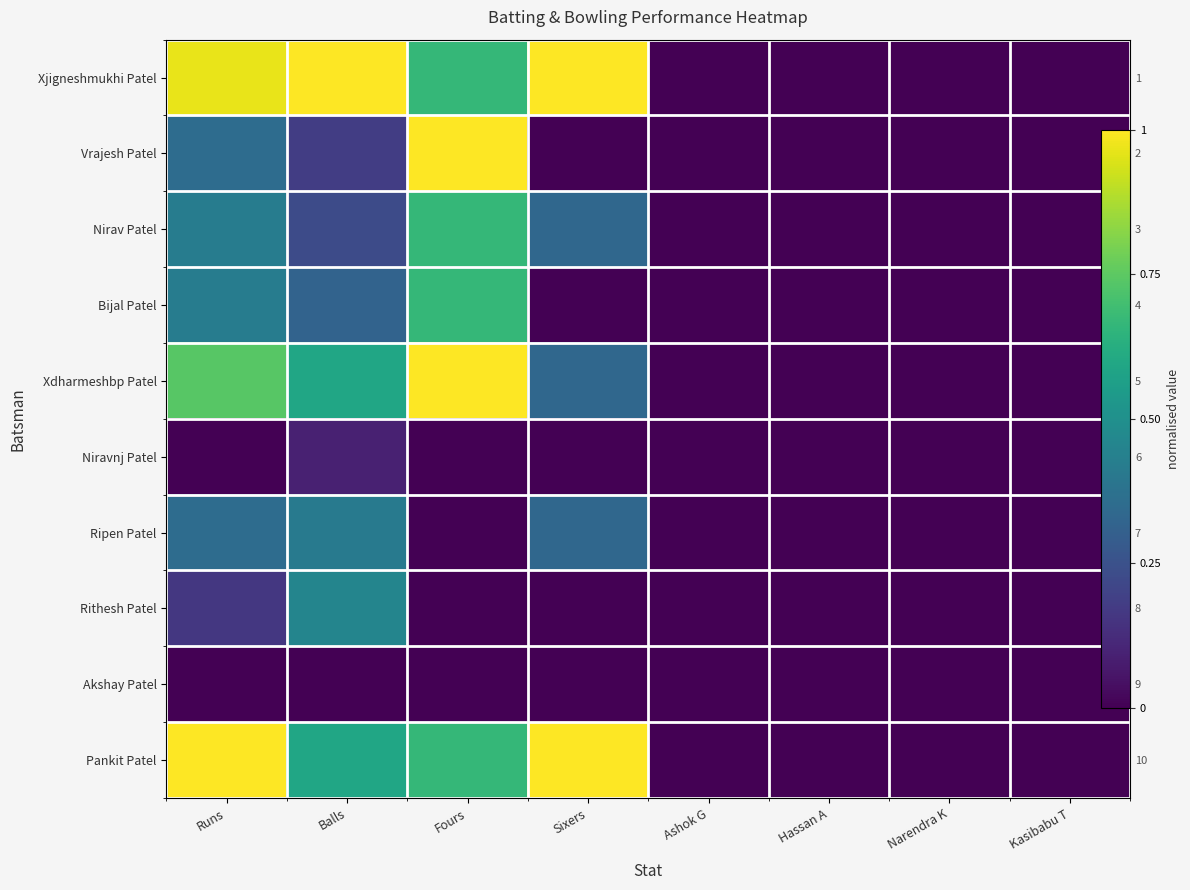

Which series has the largest total across all categories?

Xjigneshmukhi Patel